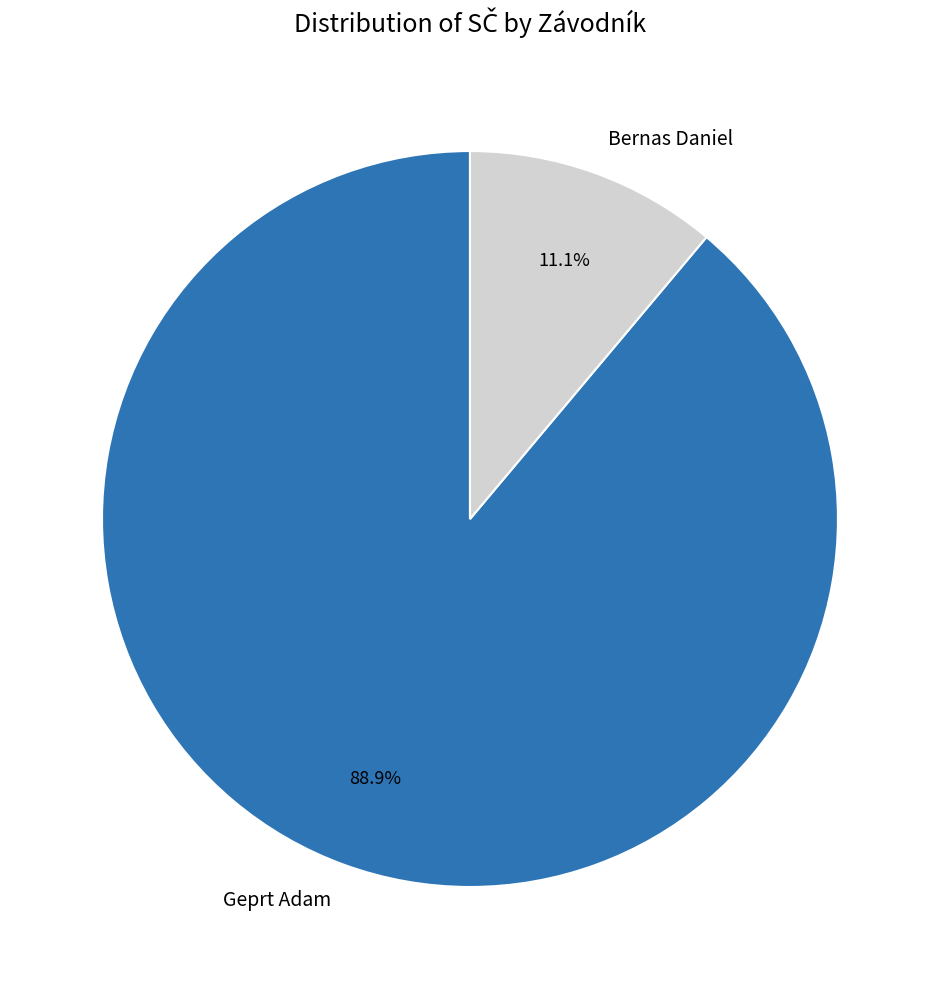

Which category has the smallest portion of the pie?

Bernas Daniel